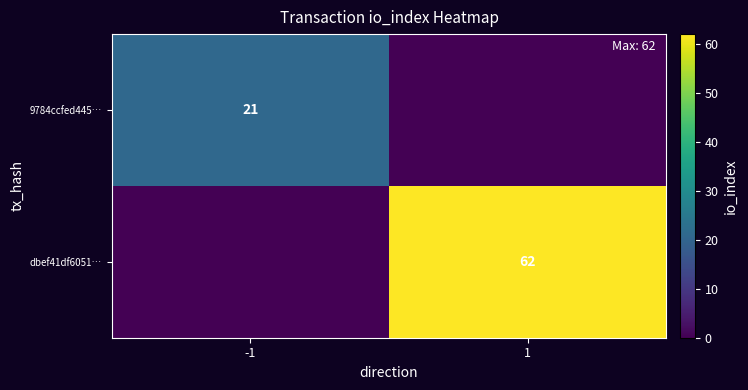

Is the value of dbef41df6051… at 1 greater than the value of 9784ccfed445… at -1?

Yes